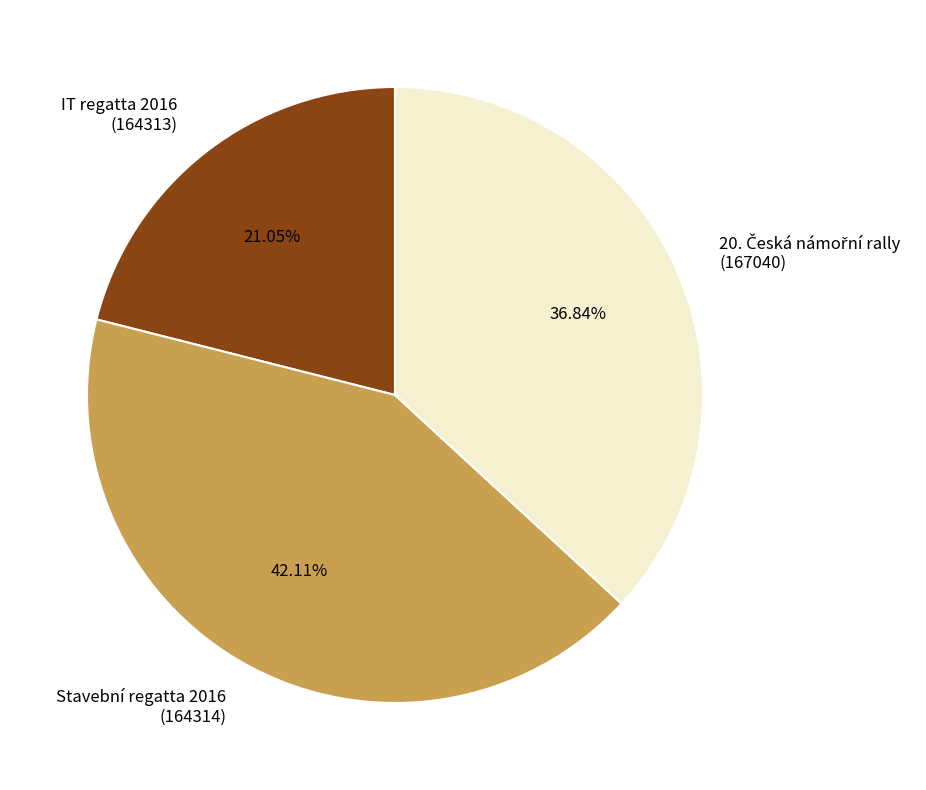

How many segments does this pie chart have?

3